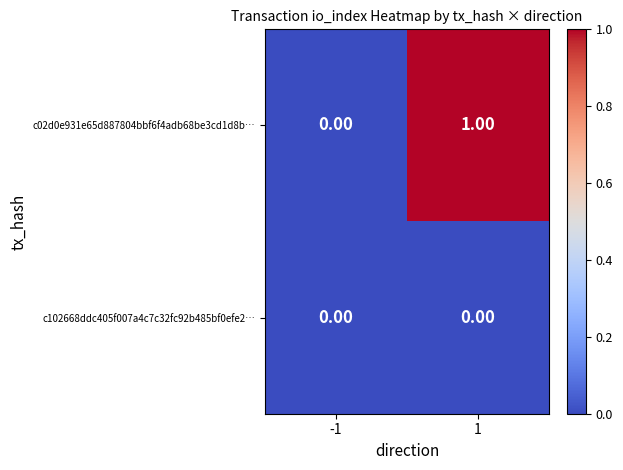

What is the difference between the highest and lowest values at 1?

1